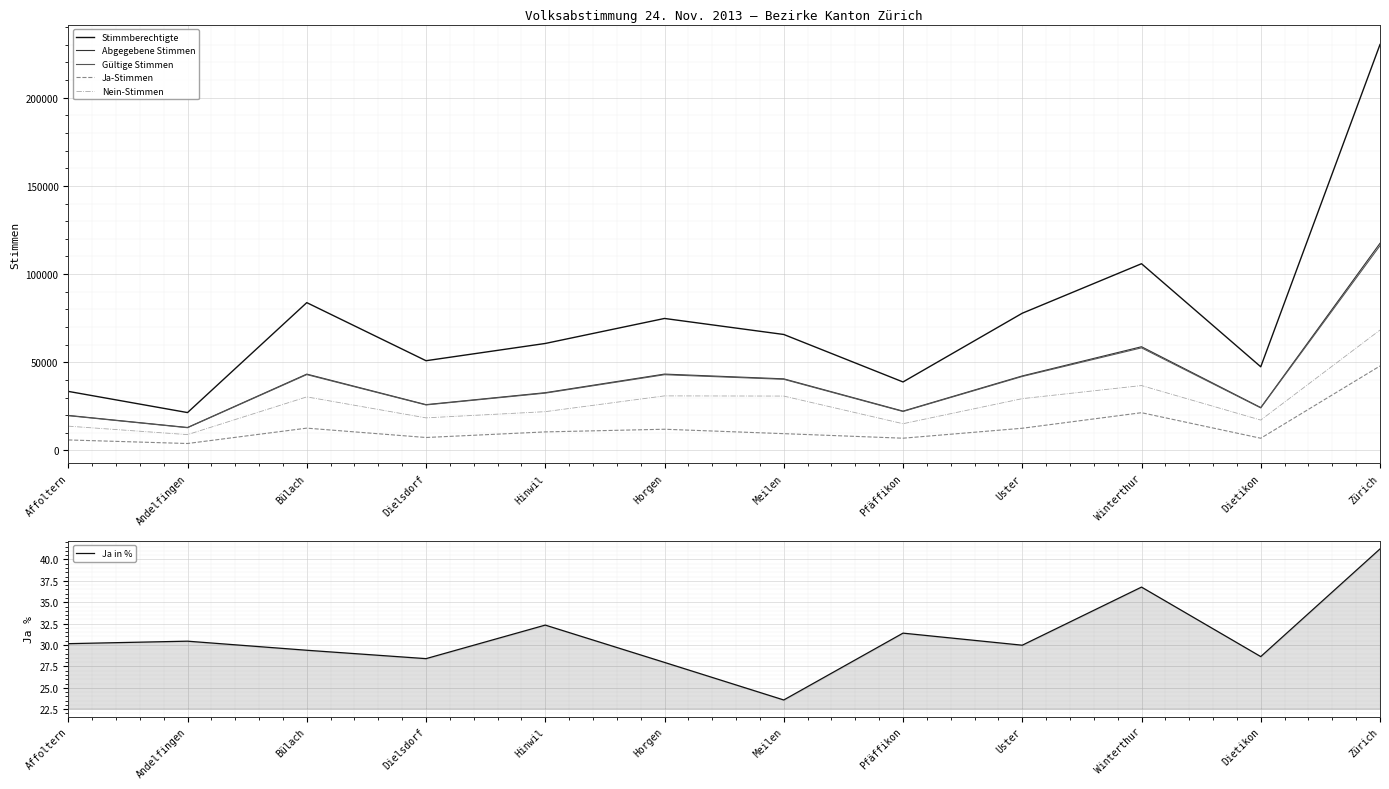

Which series has the largest total across all categories?

Stimmberechtigte